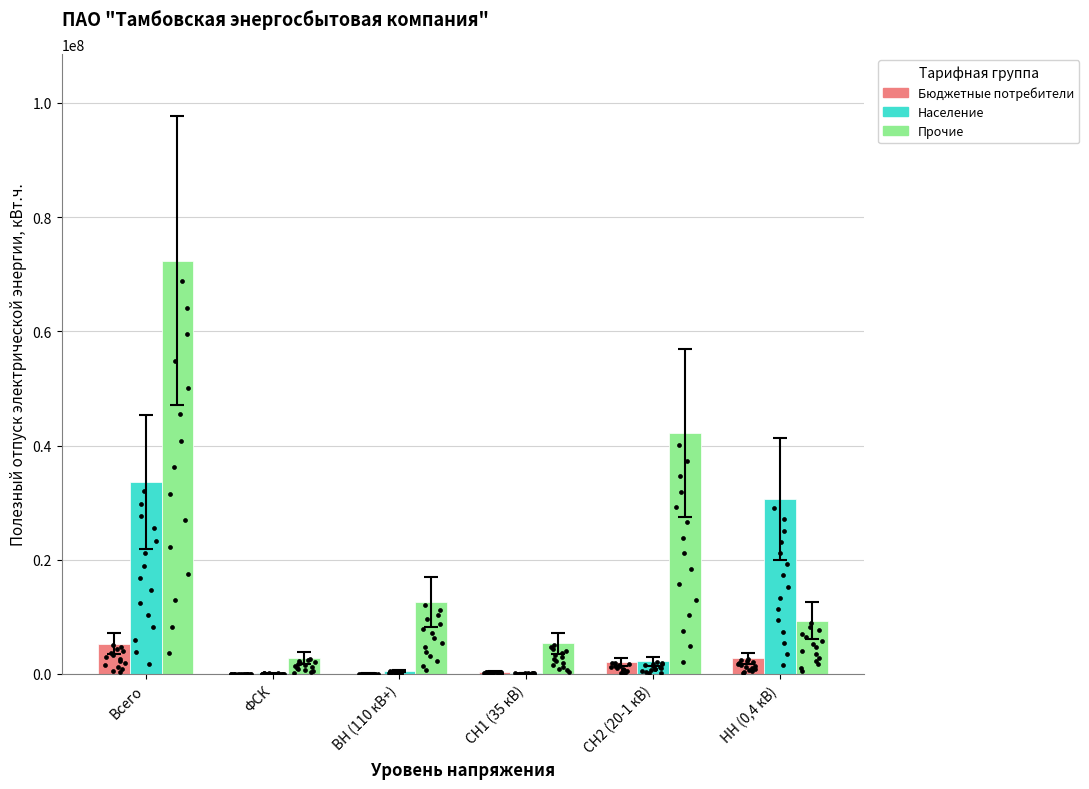

Which series reaches the minimum Y coordinate?

Бюджетные потребители